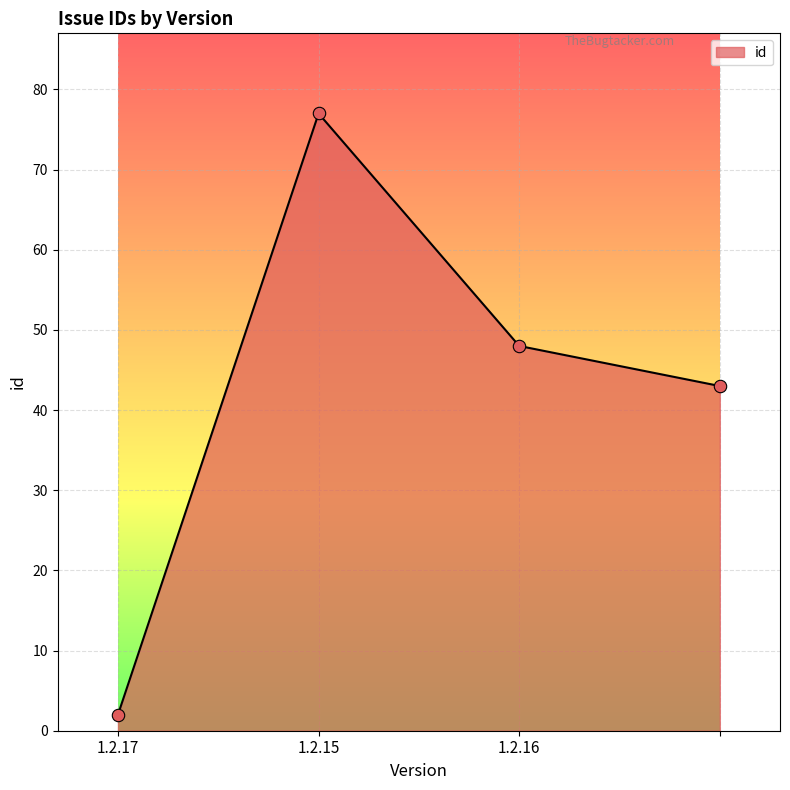

What is the difference between the maximum and minimum values?

75